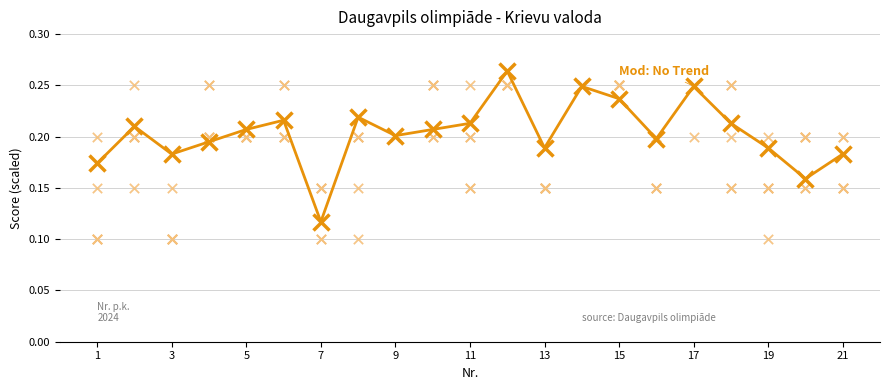

At how many categories does at least one series exceed 0?

21